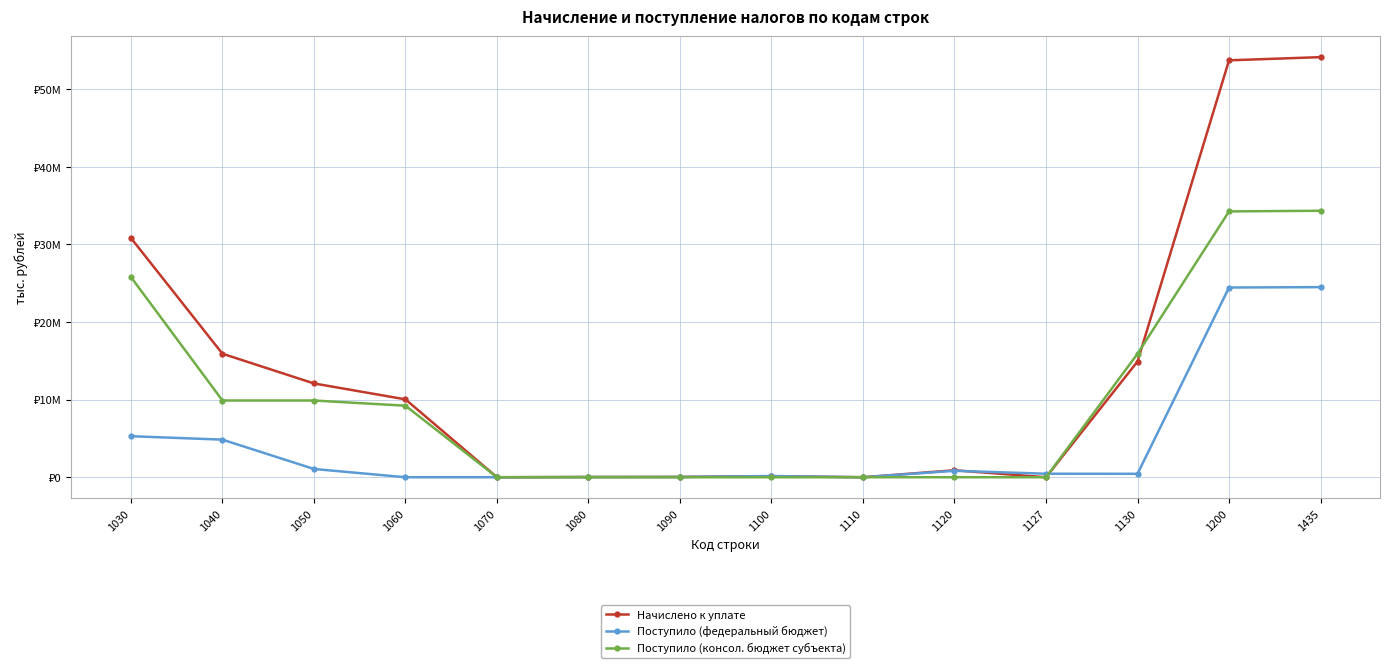

What are all the series names shown in the legend?

Начислено к уплате, Поступило (федеральный бюджет), Поступило (консол. бюджет субъекта)